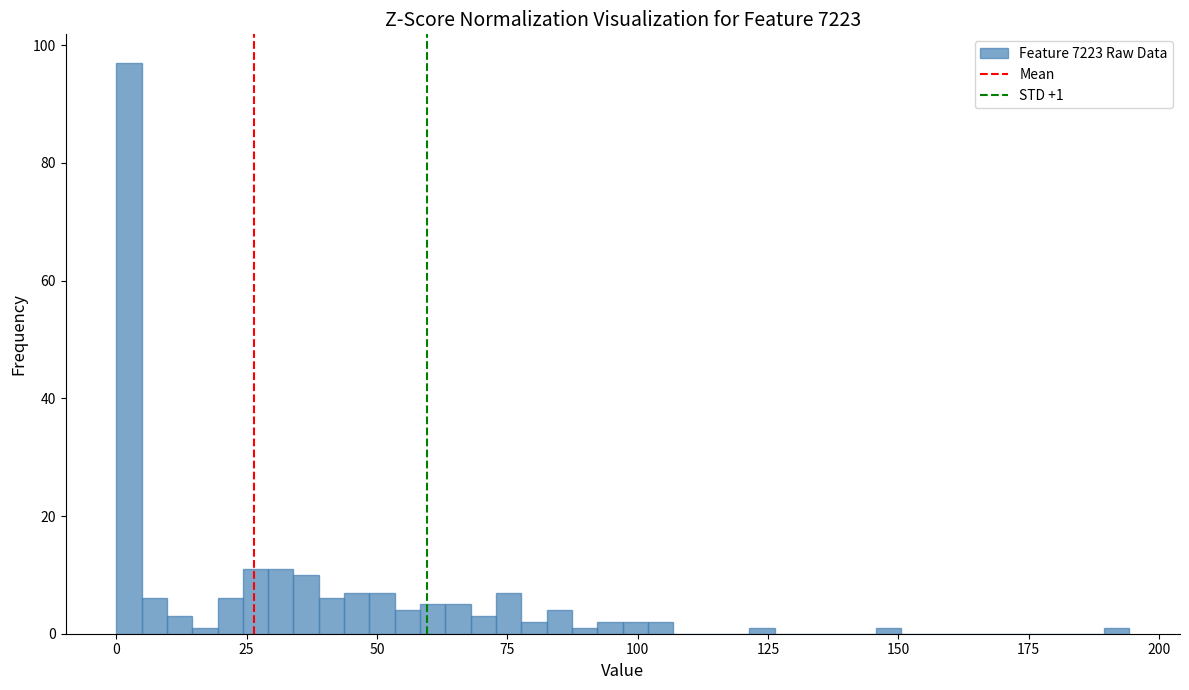

Read against the x-axis, roughly where is the centre of the tallest bar?

0